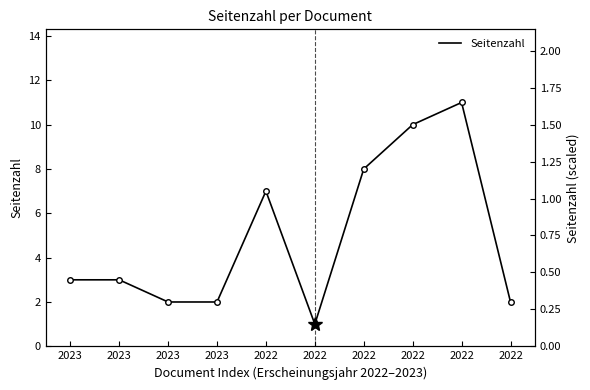

How many lines are shown in the chart?

1